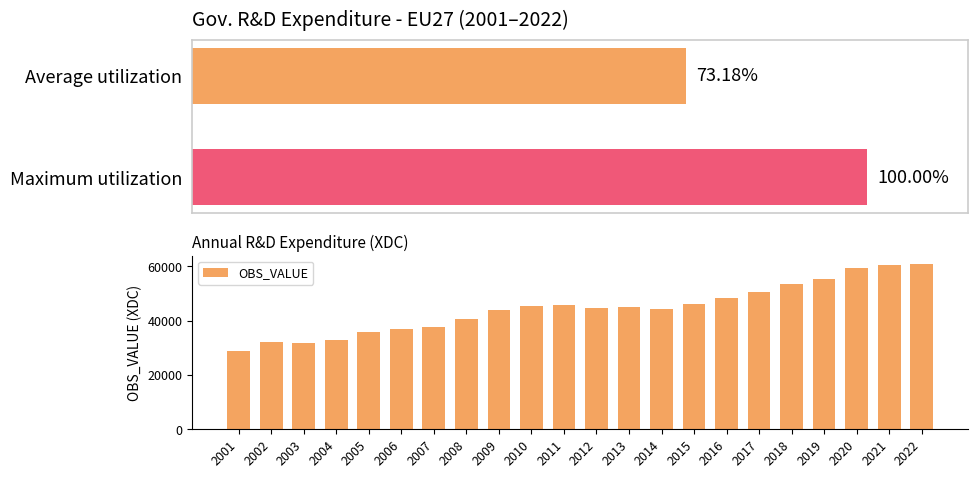

At which label does the data first exceed 45191?

2010